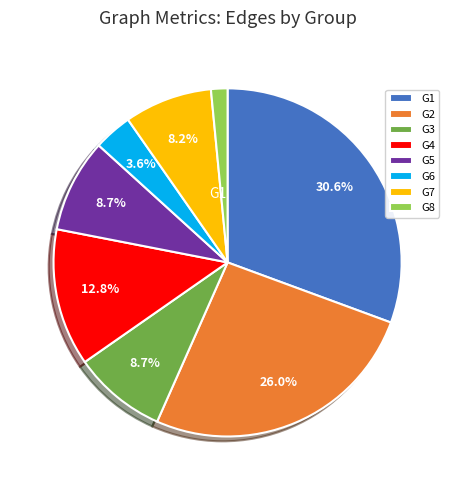

What is the ratio of the value at G5 to the value at G1?

0.3